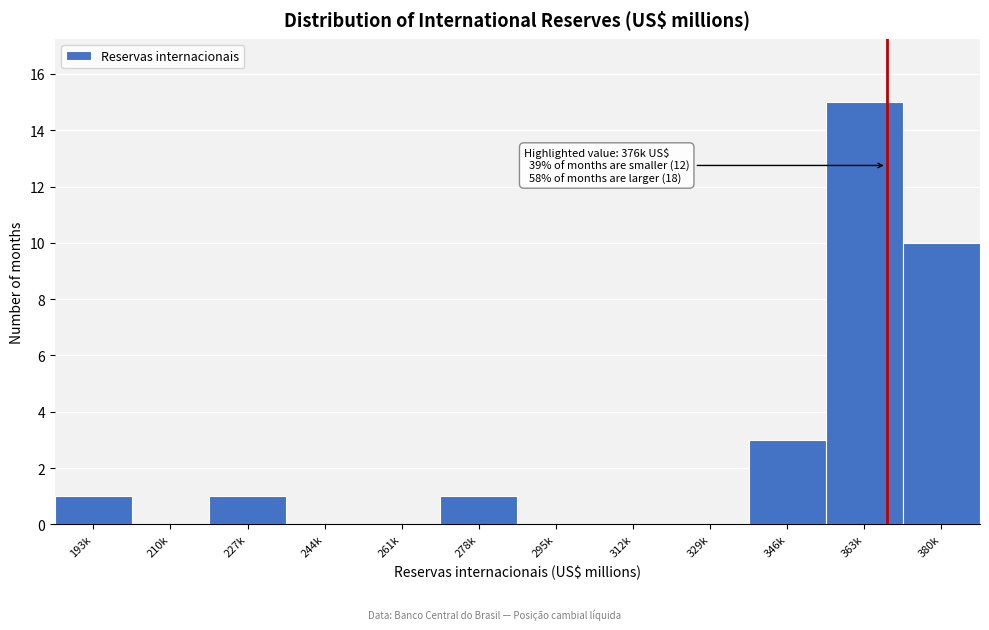

Reading left to right, what are all the values shown in this chart?

193k=1	210k=0	227k=1	244k=0	261k=0	278k=1	295k=0	312k=0	329k=0	346k=3	363k=15	380k=10